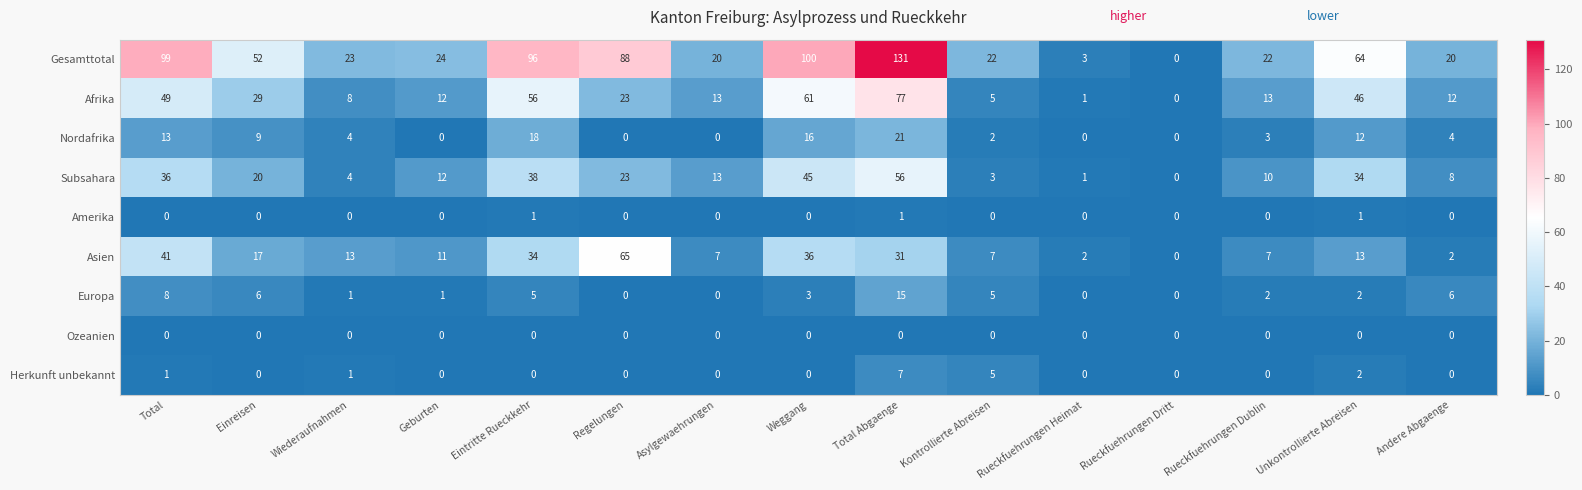

The value of Gesamttotal at Kontrollierte Abreisen is 22. True or false?

True